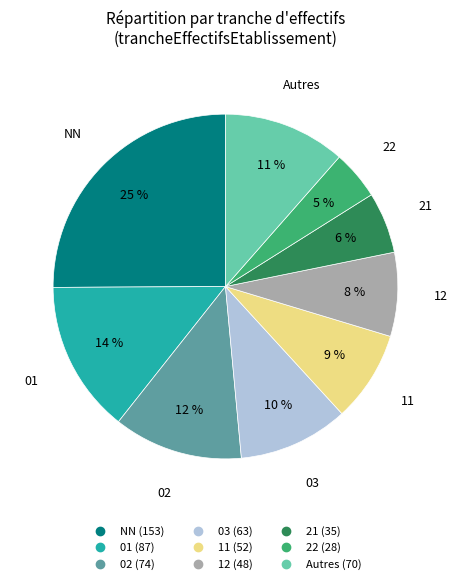

Is there any slice that represents more than half of the pie?

No